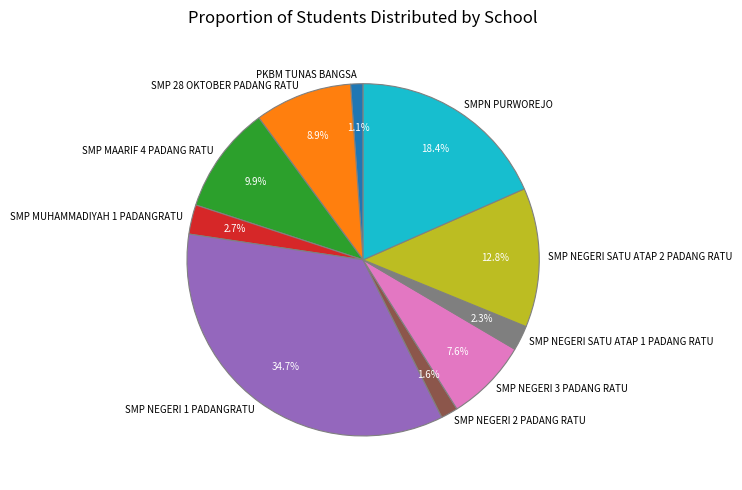

Which has a higher value, PKBM TUNAS BANGSA or SMP NEGERI 1 PADANGRATU?

SMP NEGERI 1 PADANGRATU